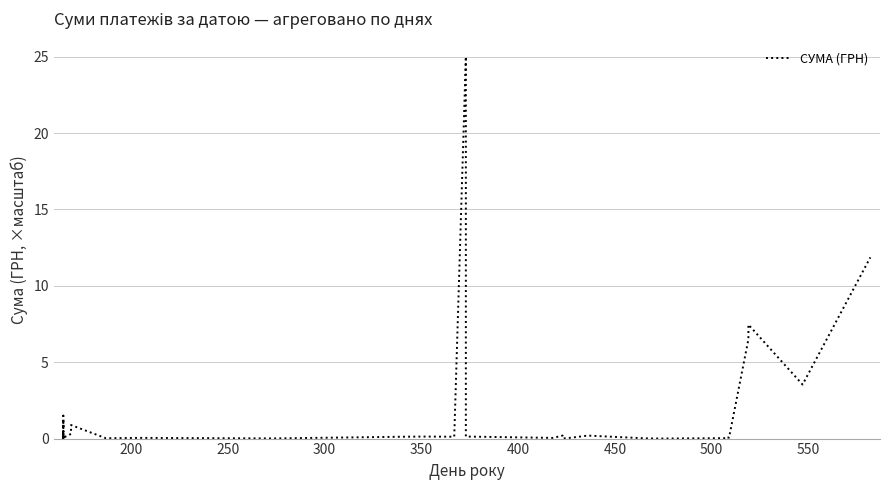

What is the difference between the maximum and minimum values?

25.0